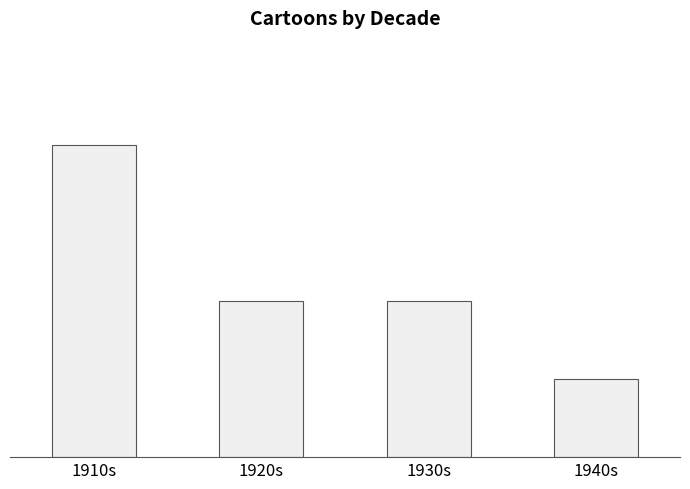

Are the bars horizontal?

No